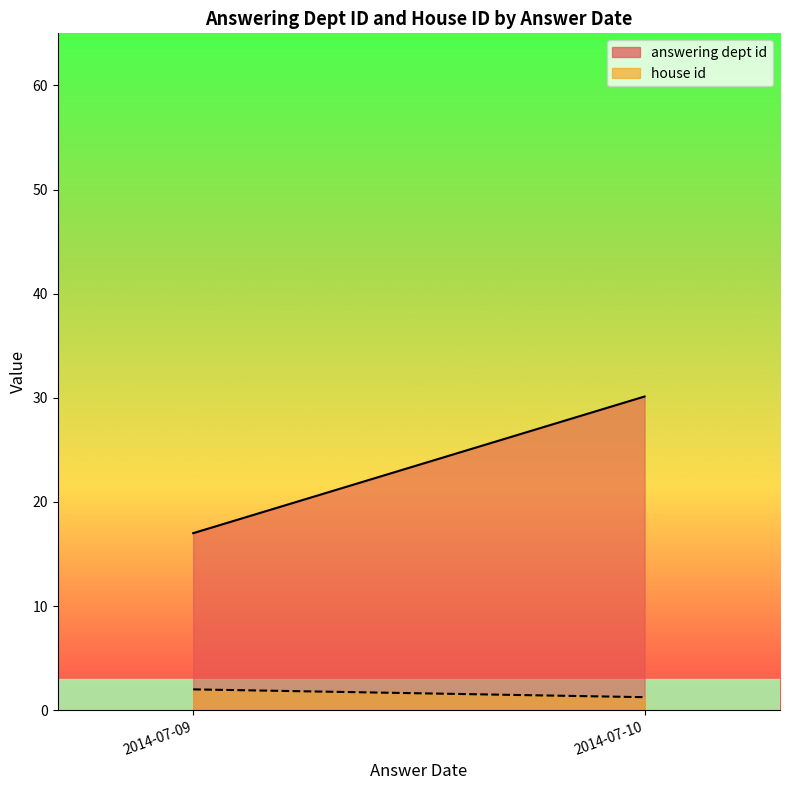

Which series has the largest total across all categories?

answering dept id